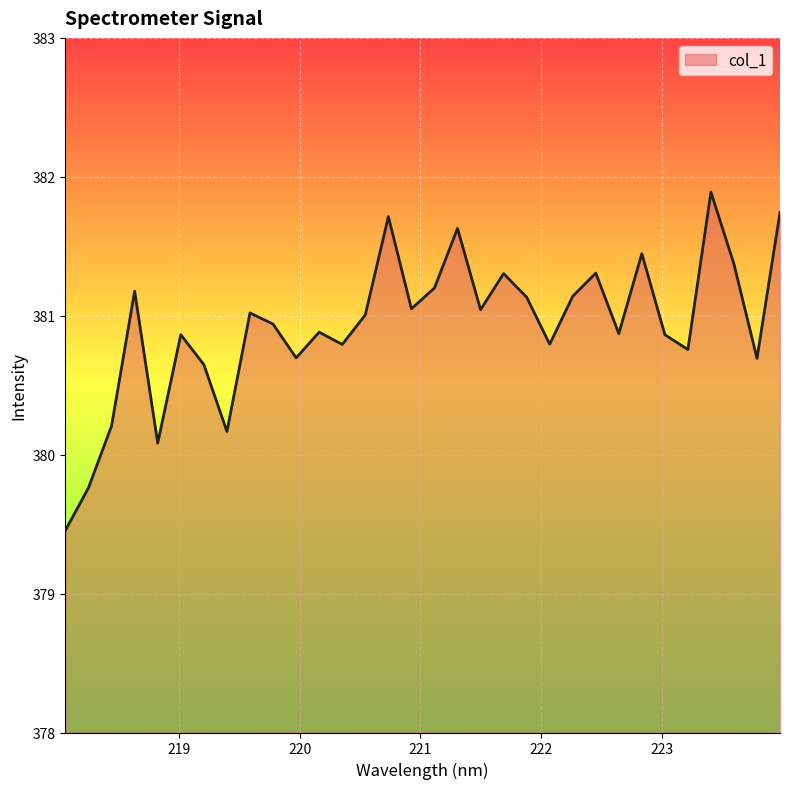

Does the chart have visible grid lines?

Yes